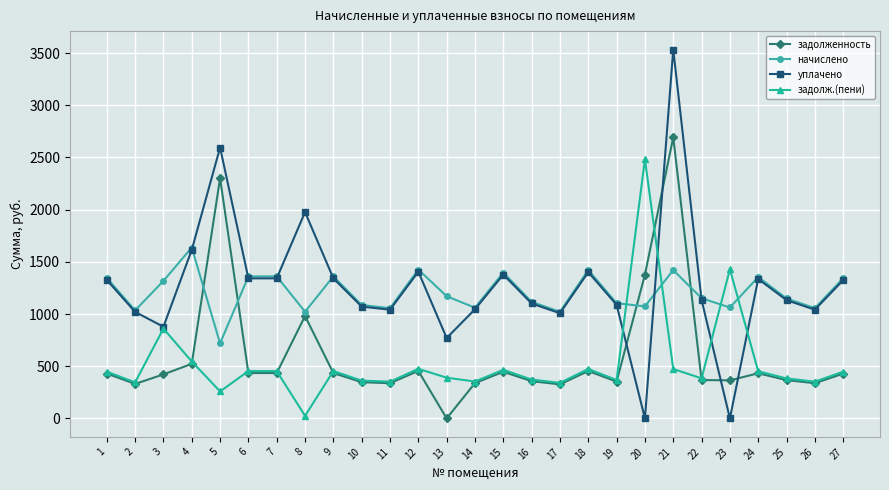

The value of задолж.(пени) at 25 is 258.5. True or false?

False